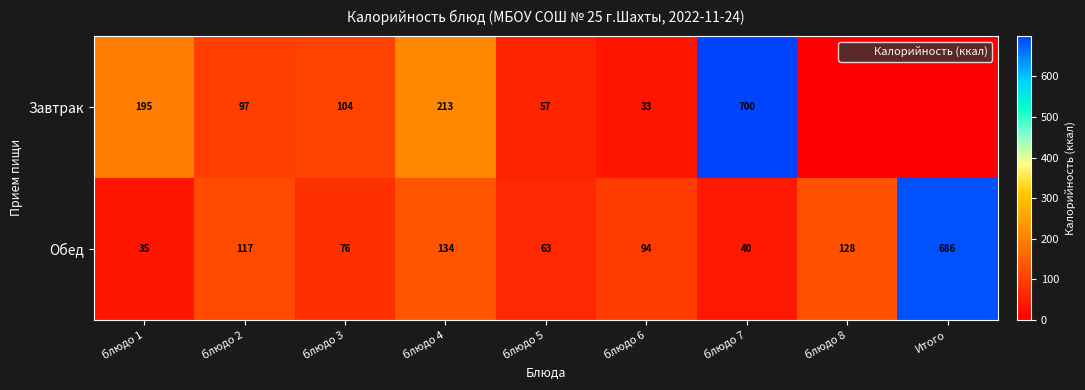

What is the spread (max minus min) of values at блюдо 6?

61